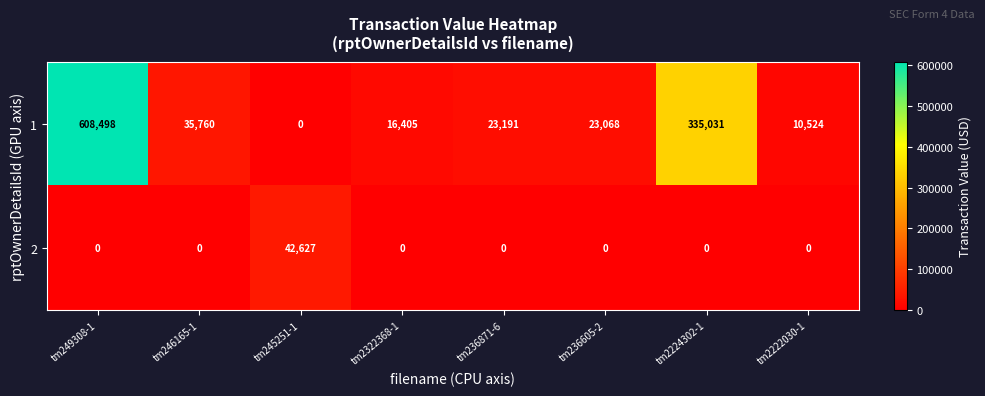

True or false: 1 has a value of 9270 at tm236871-6.

False